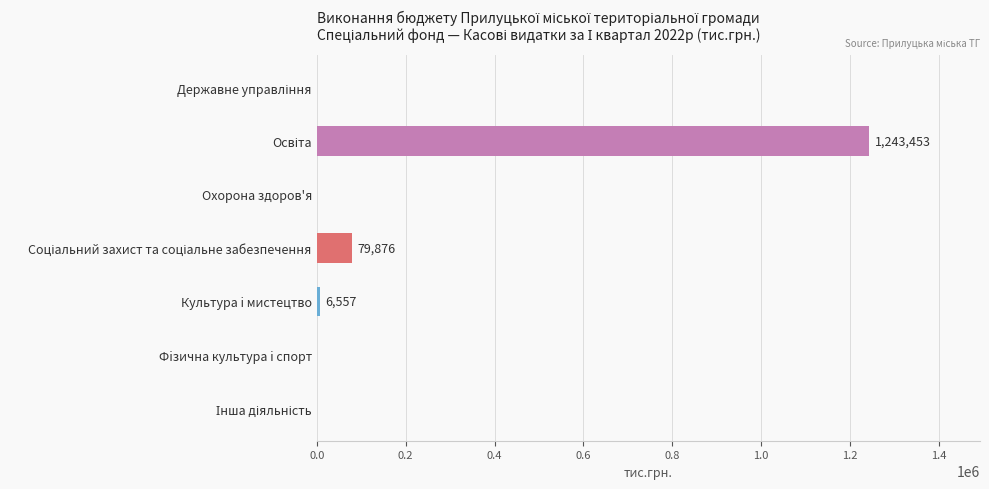

How many data points are above 0?

3